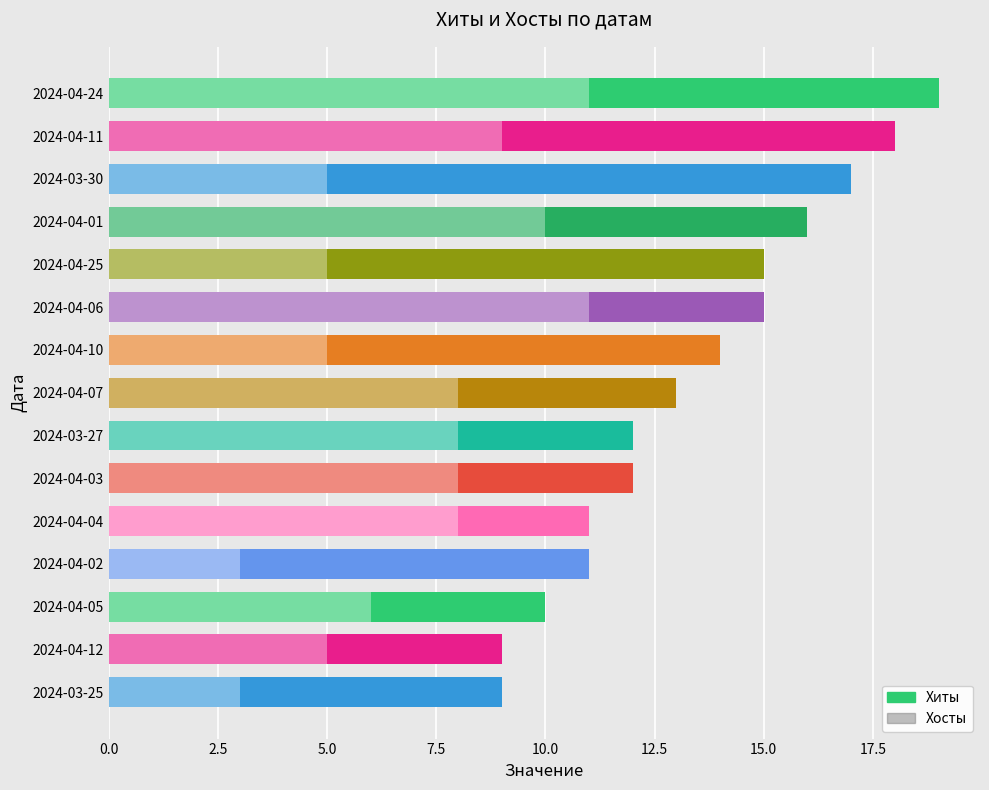

What are all the series names shown in the legend?

Хиты, Хосты